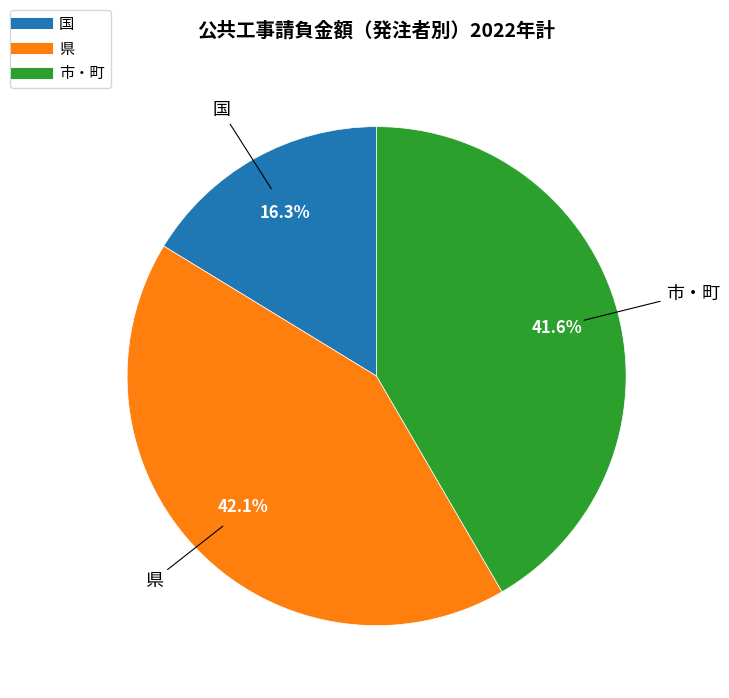

Which slice is the smallest?

国